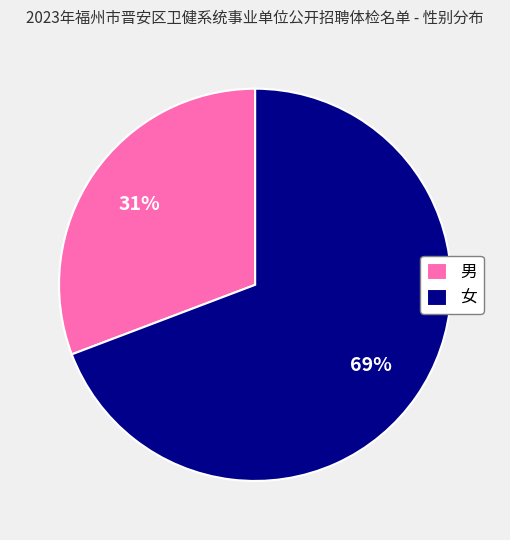

Rank the categories by value from highest to lowest.

女, 男